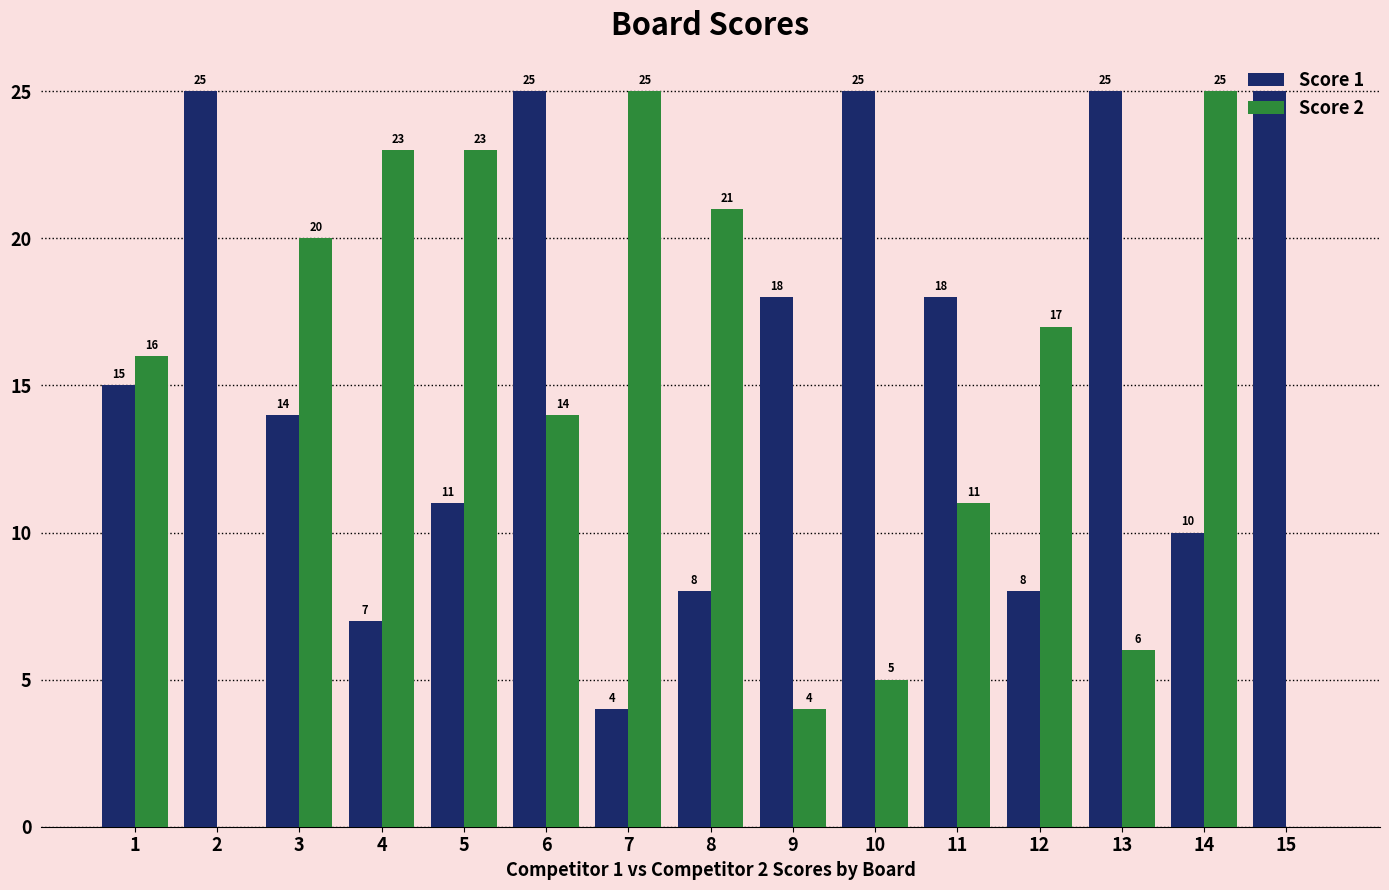

The Score 2 series shows 6 at 11. True or false?

False